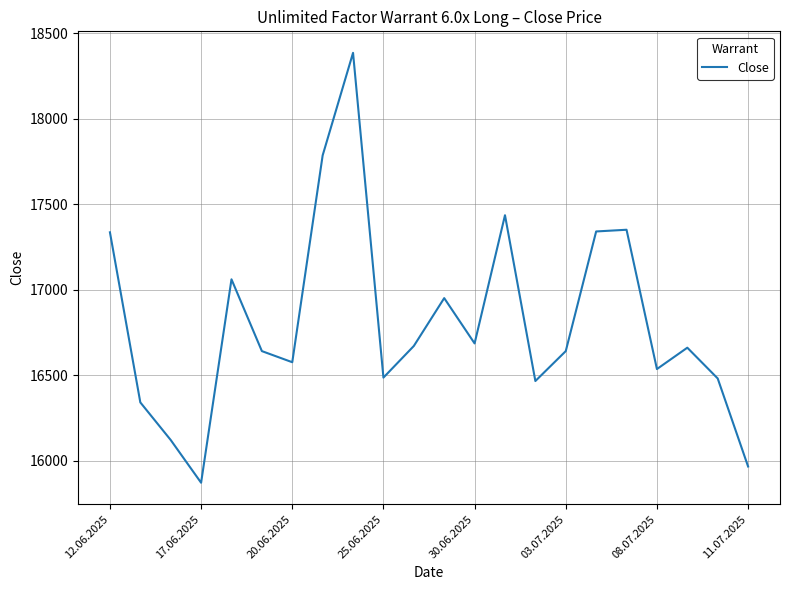

What is the difference between the maximum and minimum values?

2515